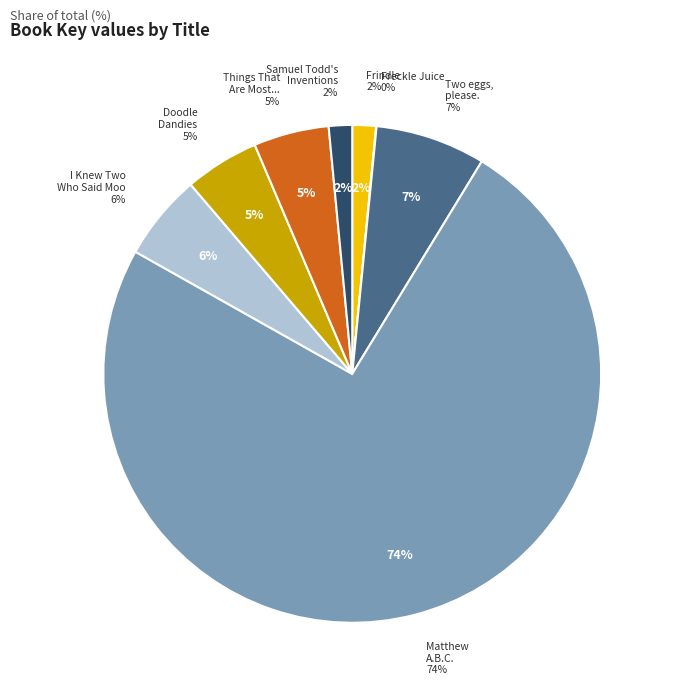

Which slice represents more than half of the pie?

Matthew A.B.C.